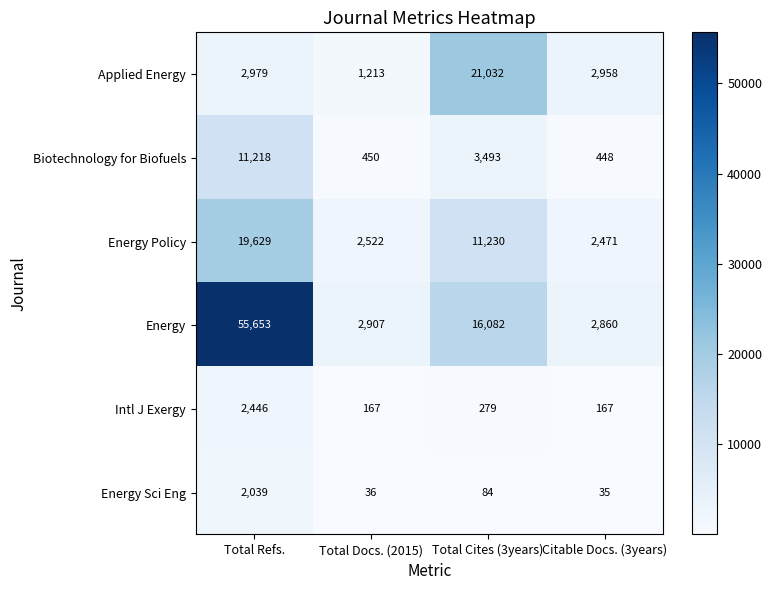

How many categories are shown in the chart?

4